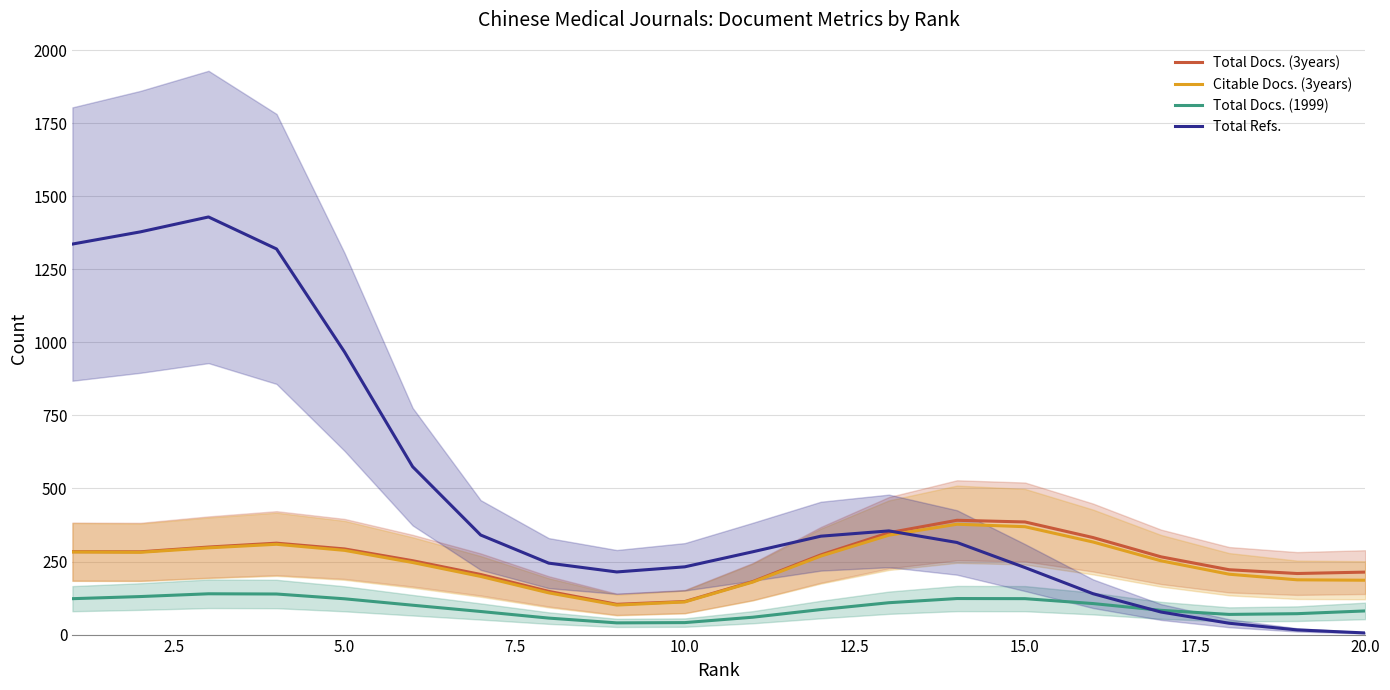

How many interior local valleys does the Citable Docs. (3years) series have?

2